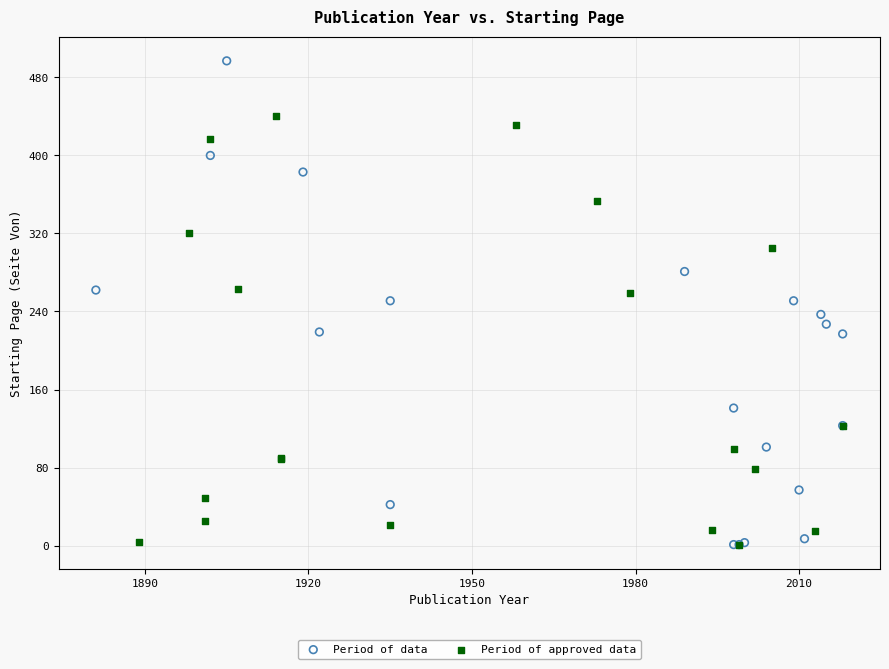

Which series reaches the maximum Y coordinate?

Period of data